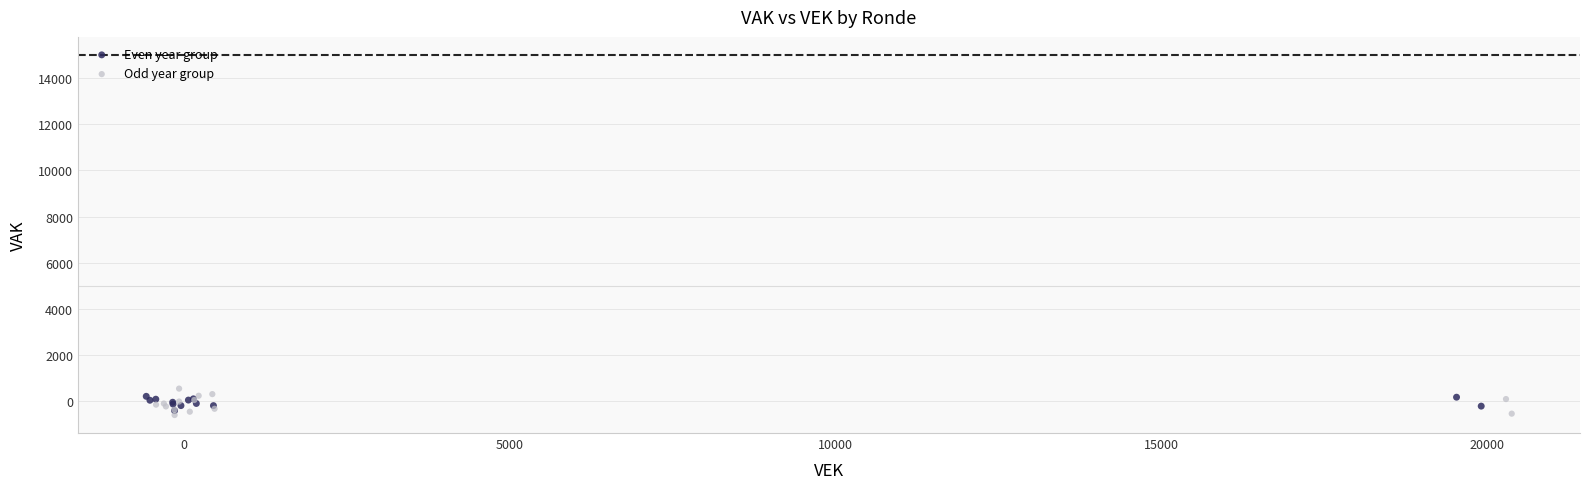

Which series has the largest Y range (max minus min)?

Odd year group